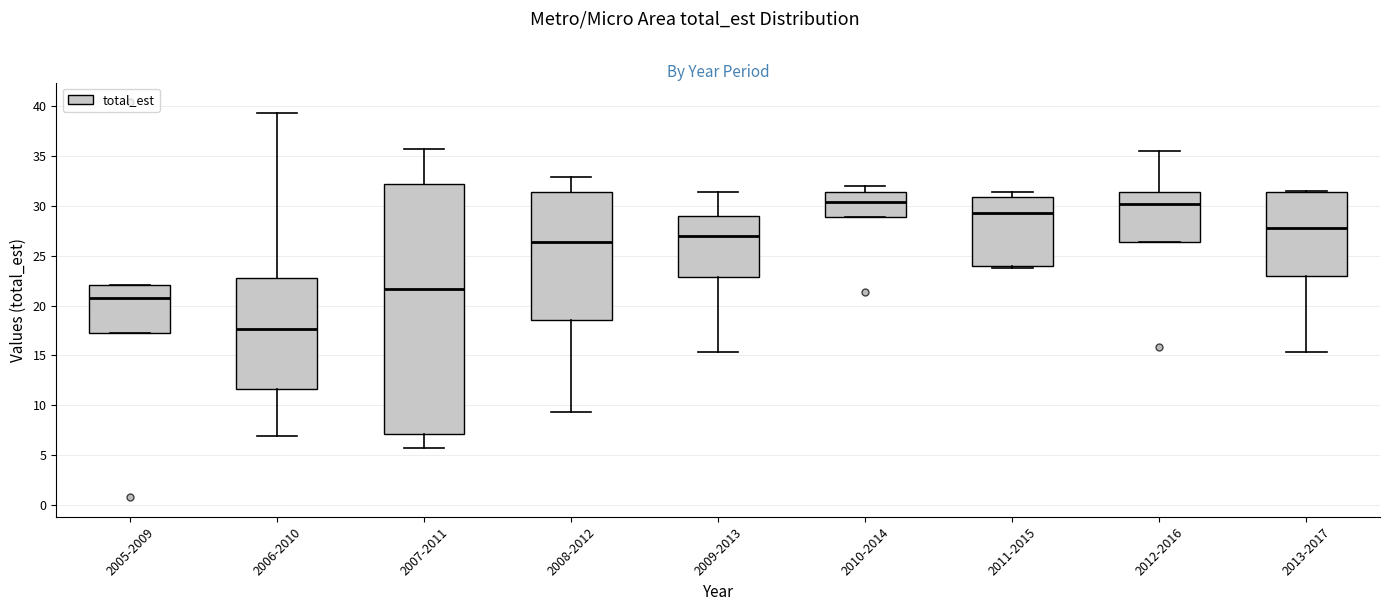

Comparing the boxes themselves (not the whiskers), which one is the tallest?

2007-2011